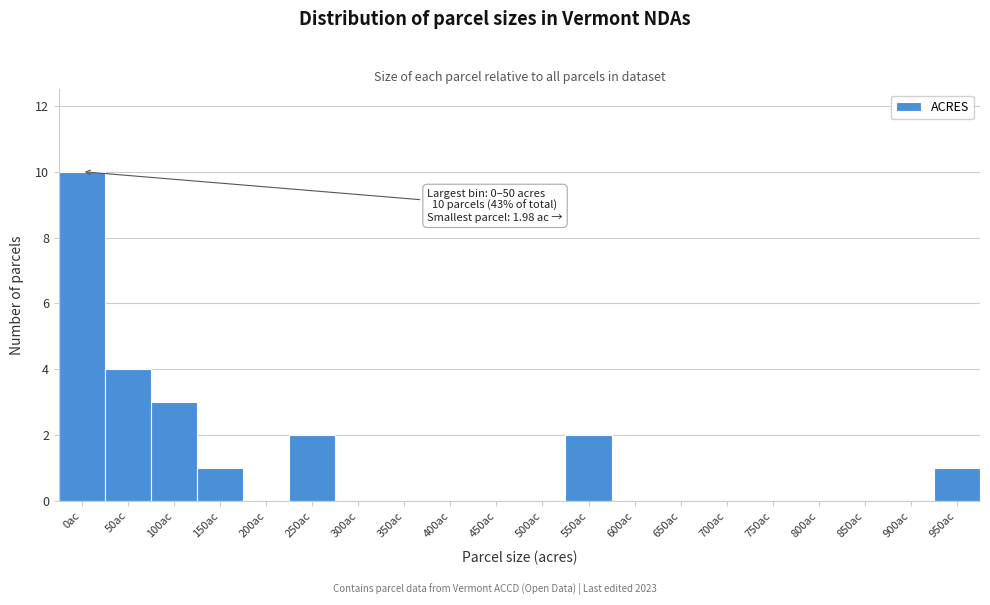

Reading right to left, extract all data points from this chart.

950ac=1	900ac=0	850ac=0	800ac=0	750ac=0	700ac=0	650ac=0	600ac=0	550ac=2	500ac=0	450ac=0	400ac=0	350ac=0	300ac=0	250ac=2	200ac=0	150ac=1	100ac=3	50ac=4	0ac=10